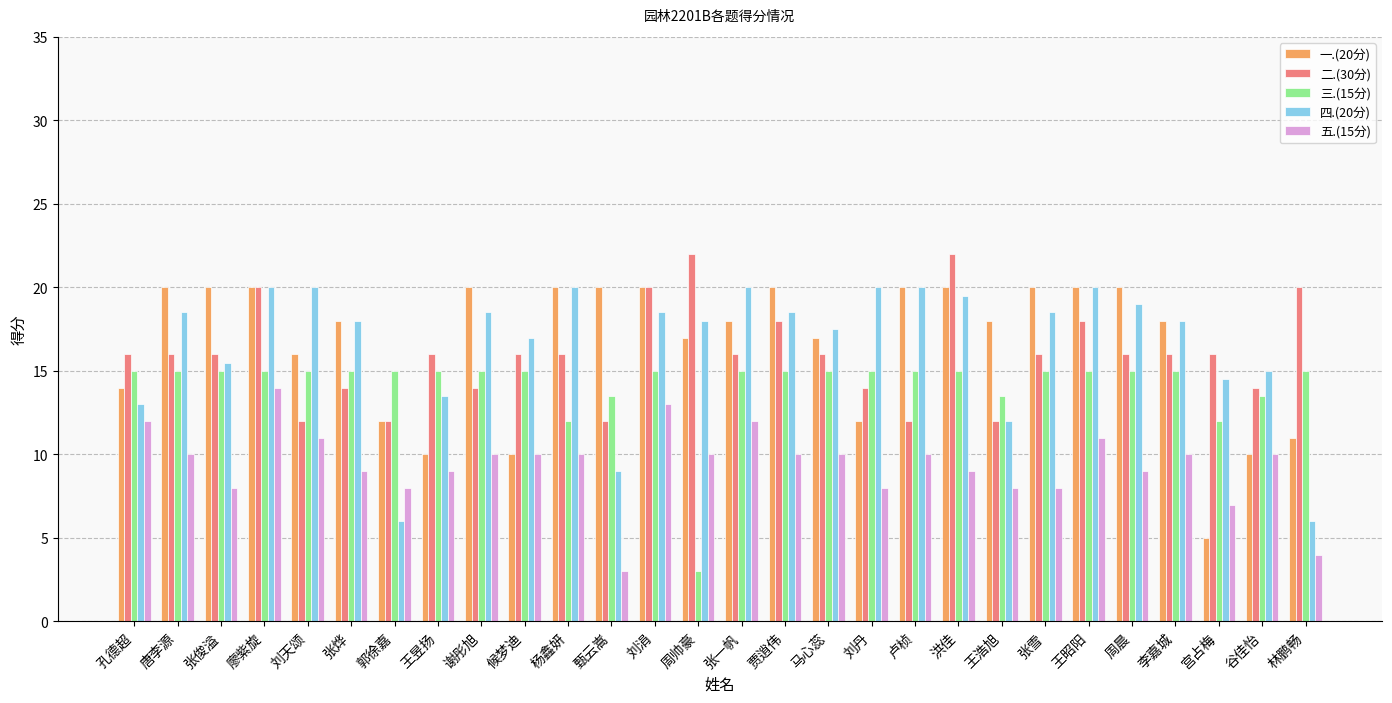

How many categories are shown in the chart?

28